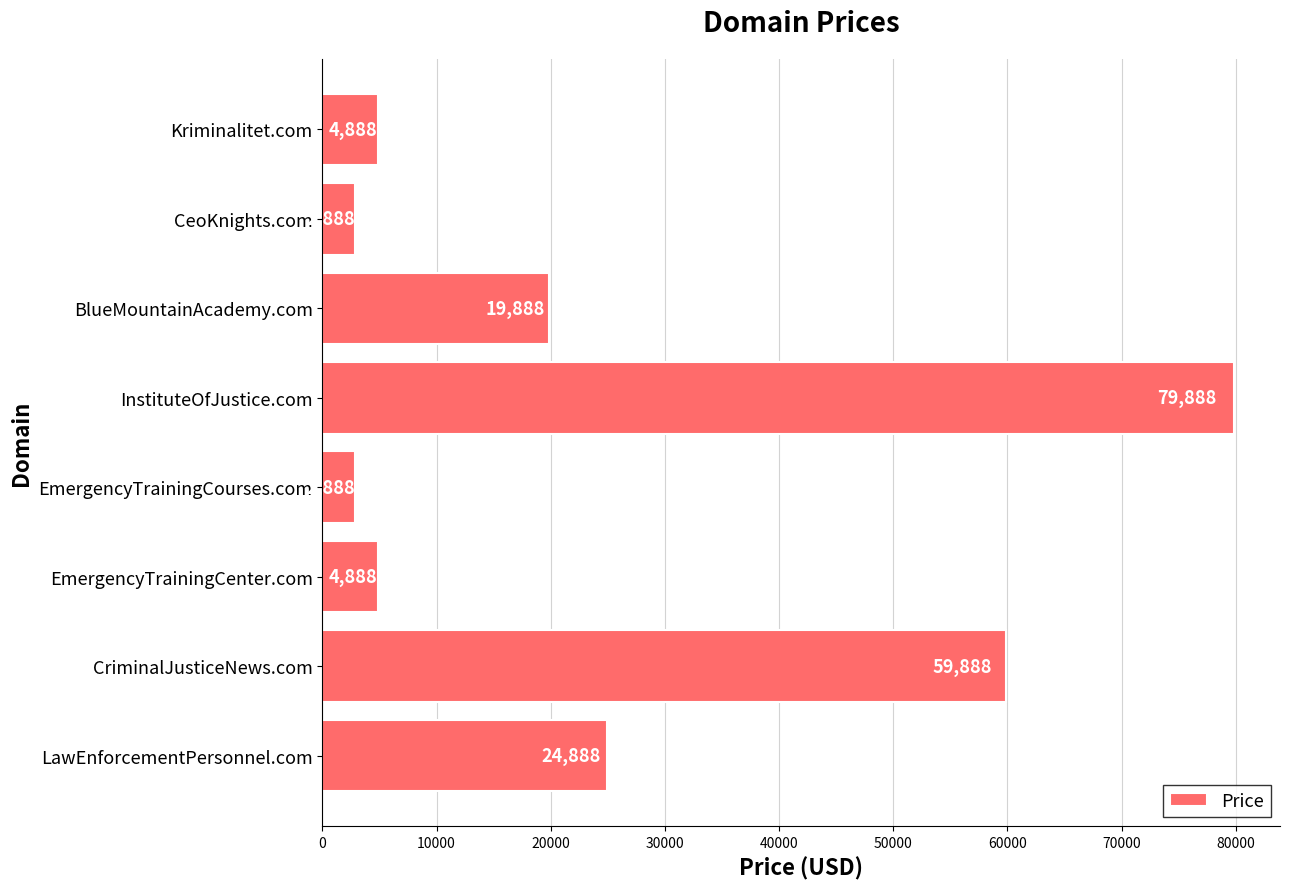

The chart shows a value of 1137 at EmergencyTrainingCenter.com. True or false?

False